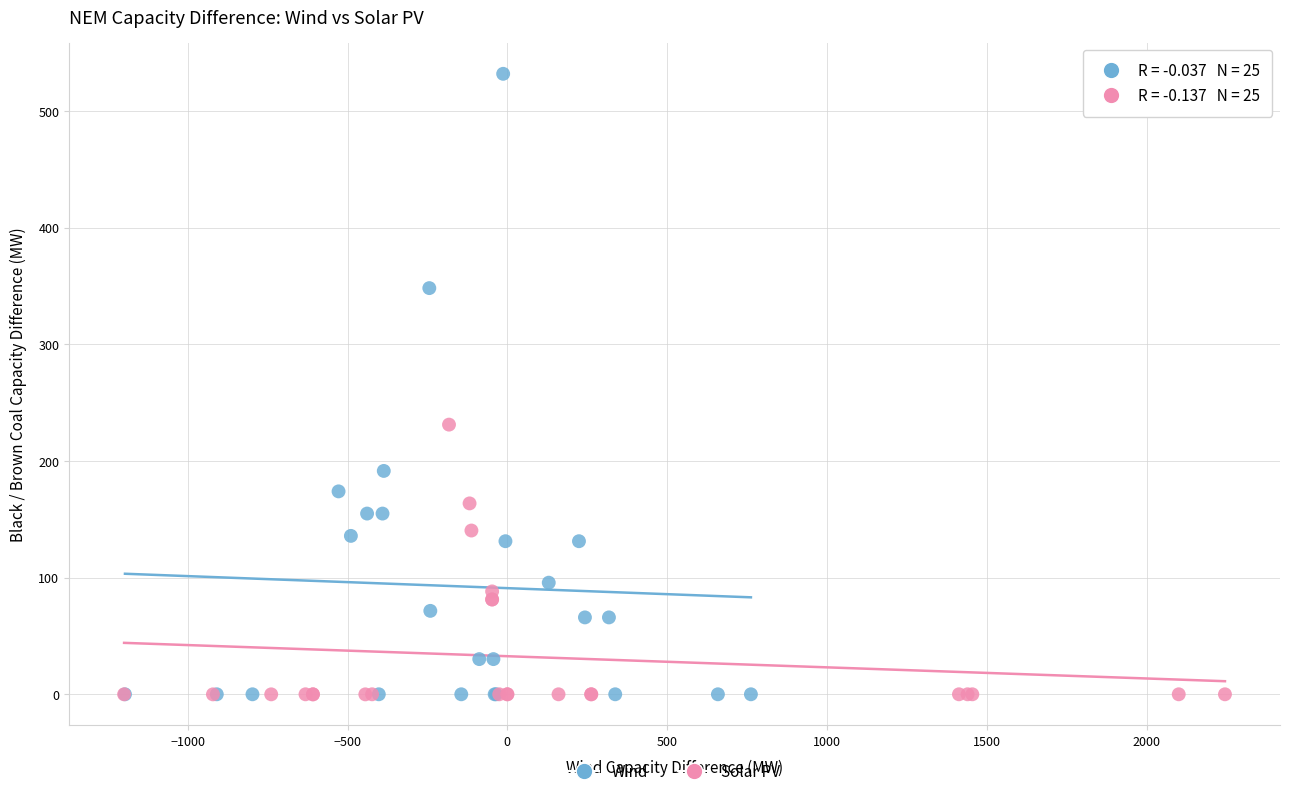

Which series has the largest Y range (max minus min)?

Wind